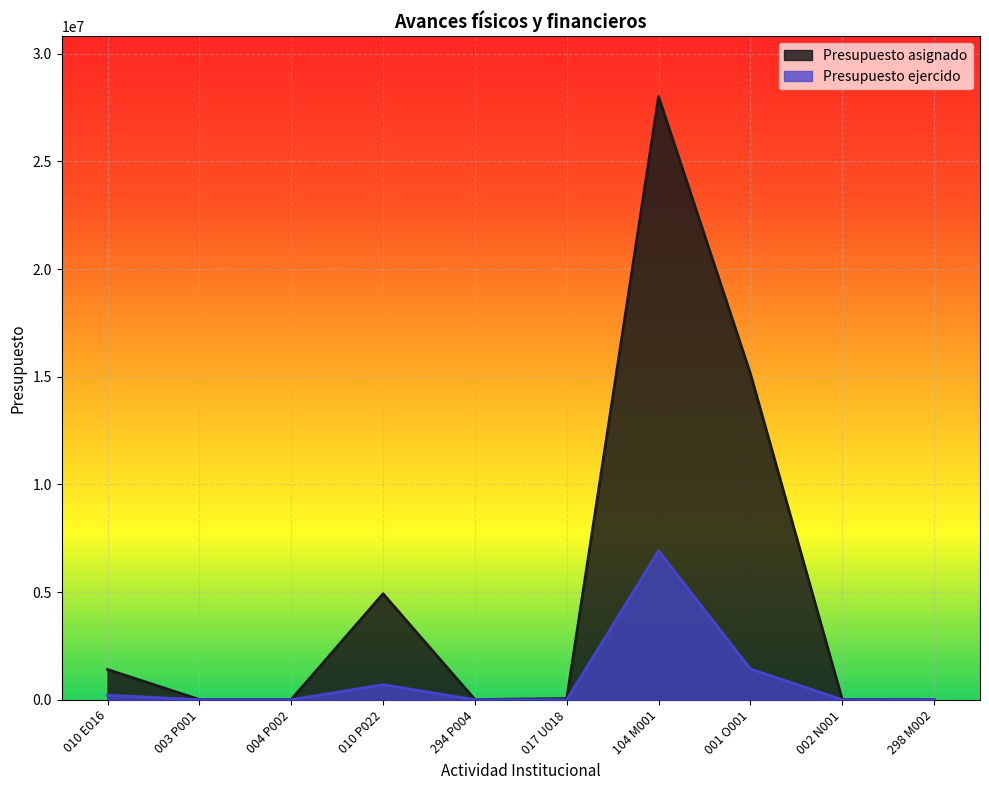

What is the sum of all Presupuesto asignado values?

49575307.0